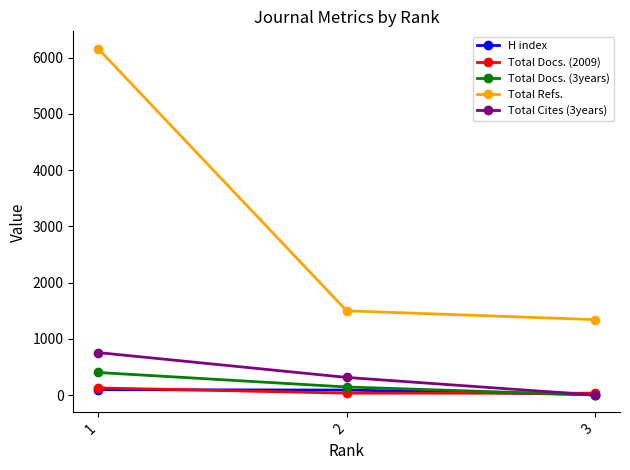

Is it true that Total Refs. equals 1498 at 2?

True